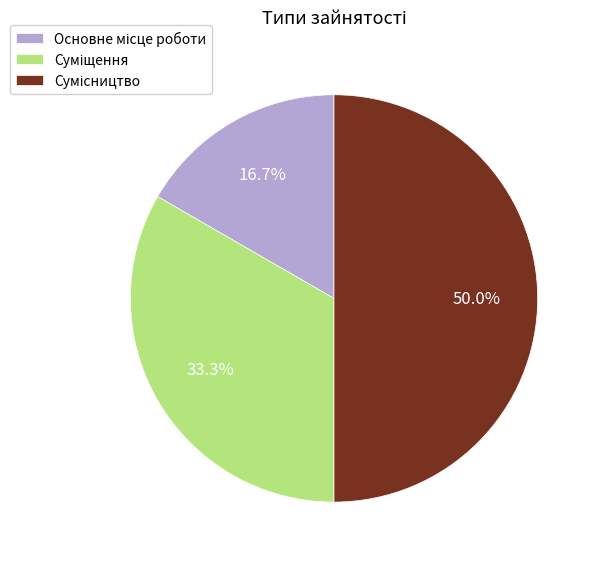

How many segments does this pie chart have?

3